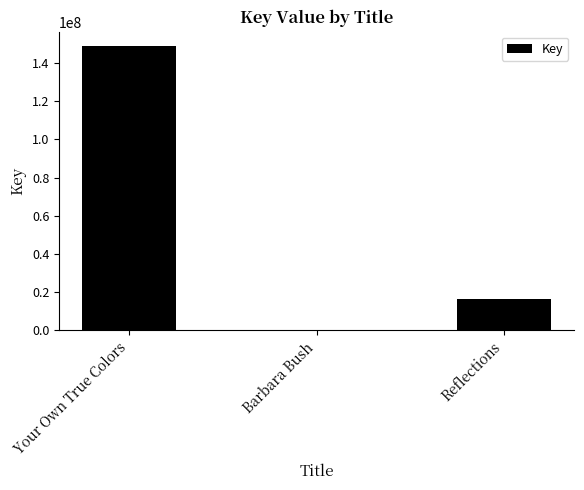

At which category does the chart reach its peak across all series?

Your Own True Colors